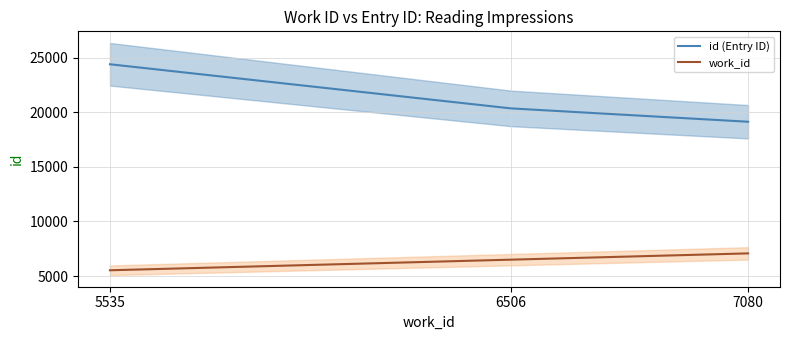

Reading left to right, what are all the values shown in this chart?

work_id: 7080=7080	6506=6506	5535=5535
id: 7080=19125	6506=20347	5535=24385